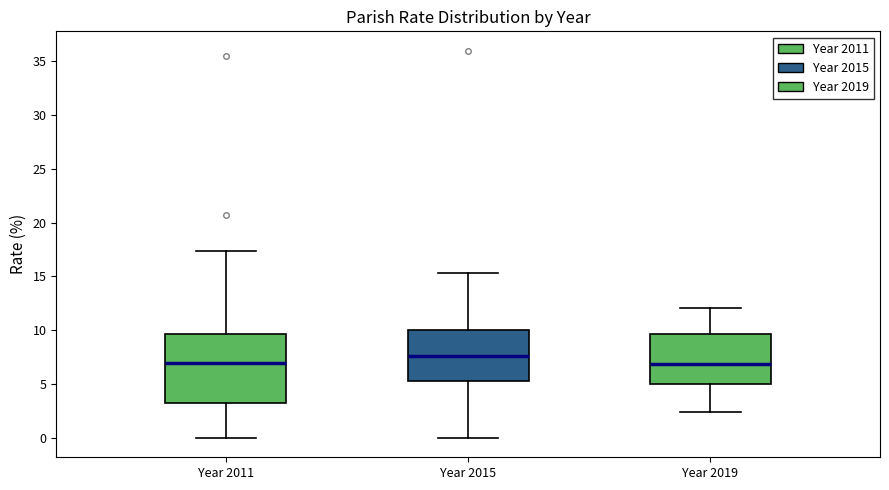

Which box's median line is the highest?

Year 2015